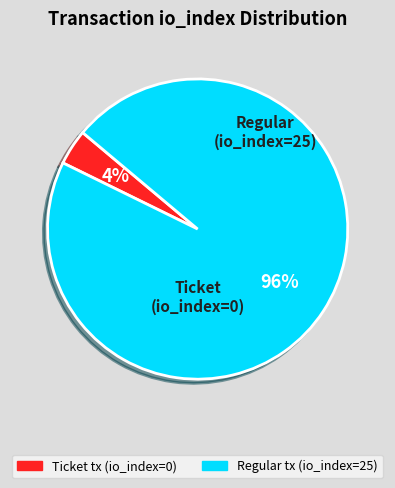

Does any single category account for the majority?

Yes